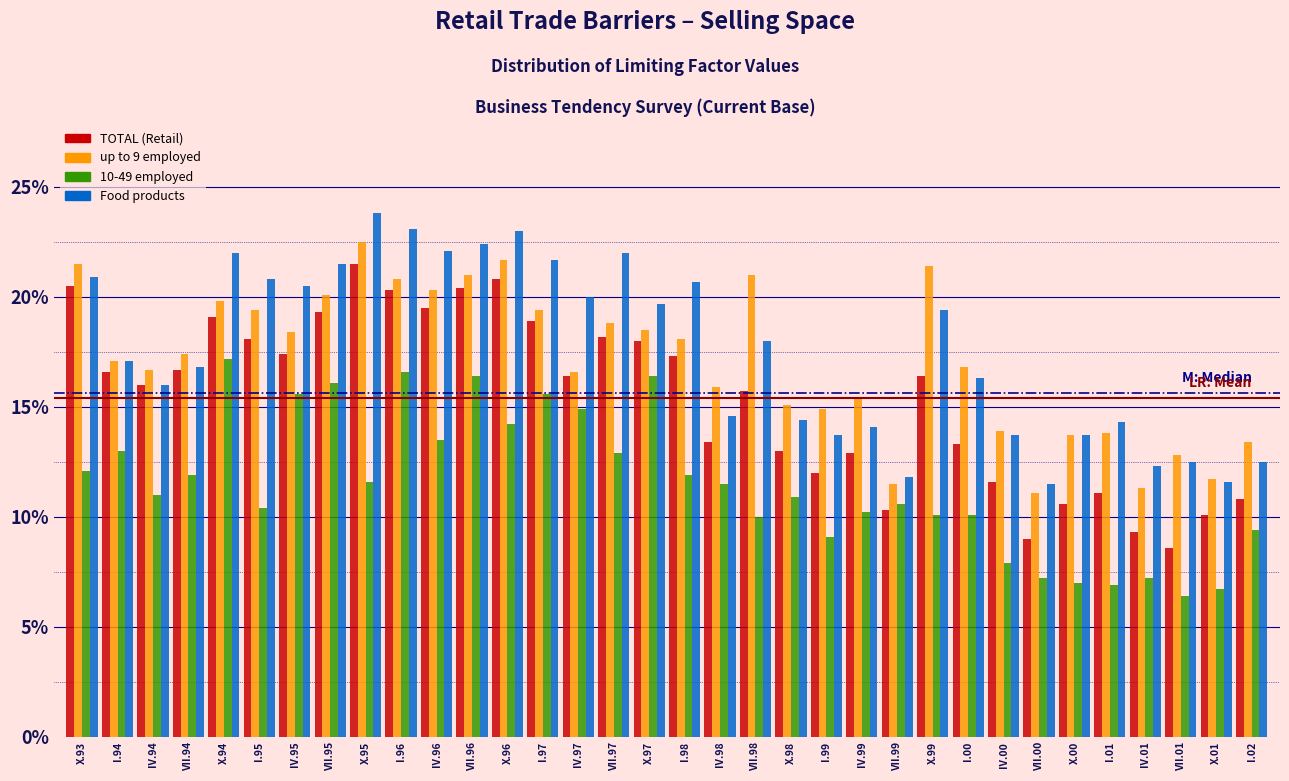

Read the TOTAL (Retail) value at X.01.

10.1